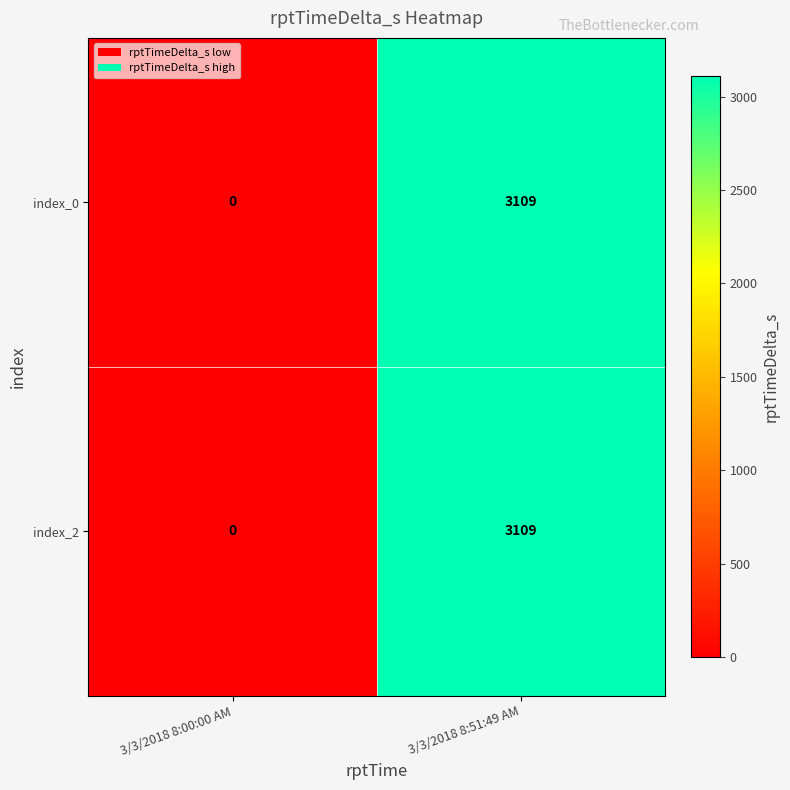

True or false: index_0 has a value of 3109 at 3/3/2018 8:51:49 AM.

True